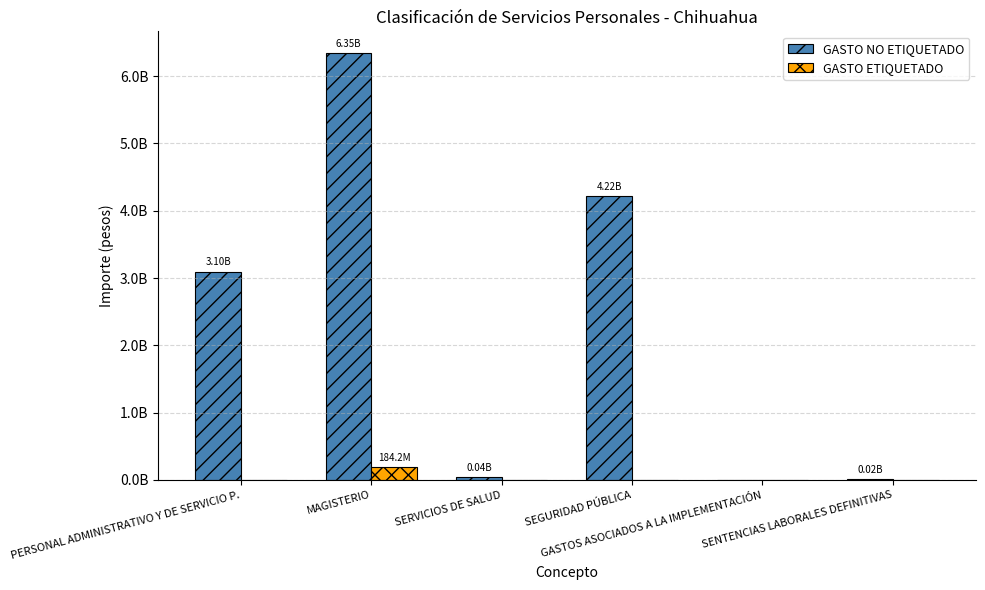

Are the bars horizontal?

No